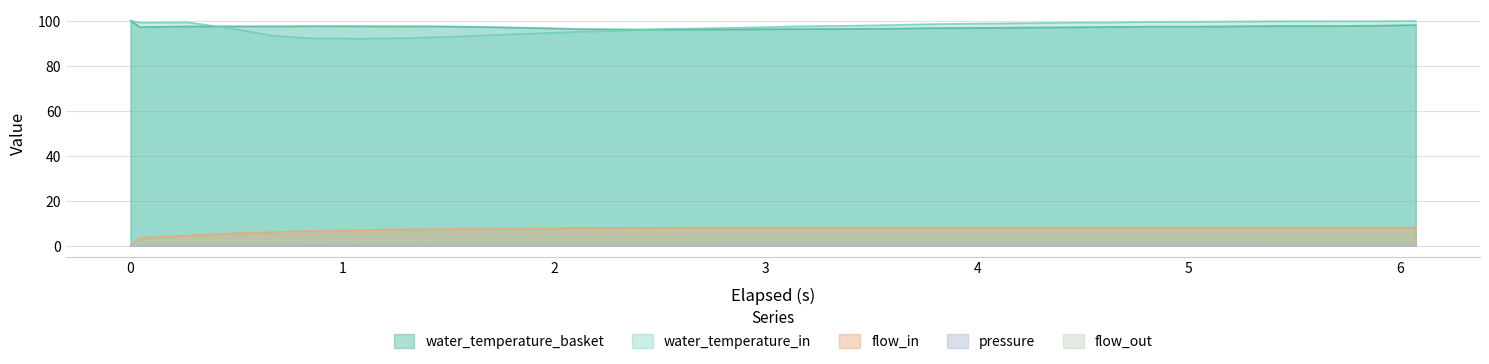

Reading left to right, transcribe all the data shown in this chart.

water_temperature_basket: 0.0=100.0	0.045=97.1	0.272=97.4	0.457=97.5	0.675=97.5	0.852=97.6	1.08=97.5	1.305=97.5	1.485=97.4	1.712=97.1	1.935=96.7	2.113=96.3	2.34=96.1	2.517=96.1	2.745=96.0	2.974=96.2	3.146=96.3	3.372=96.3	3.597=96.5	3.777=96.7	4.002=96.8	4.227=96.9	4.452=97.1	4.632=97.2	4.812=97.3	5.037=97.3	5.262=97.5	5.442=97.6	5.667=97.6	5.893=97.8	6.072=98.0
water_temperature_in: 0.0=100.0	0.045=99.1	0.272=99.2	0.457=96.8	0.675=93.3	0.852=92.2	1.08=92.0	1.305=92.2	1.485=92.8	1.712=93.6	1.935=94.4	2.113=95.0	2.34=95.6	2.517=96.3	2.745=96.6	2.974=97.0	3.146=97.5	3.372=97.7	3.597=98.0	3.777=98.4	4.002=98.7	4.227=98.9	4.452=99.1	4.632=99.2	4.812=99.4	5.037=99.5	5.262=99.6	5.442=99.7	5.667=99.7	5.893=99.7	6.072=99.8
flow_in: 0.0=0.0	0.045=3.5	0.272=4.5	0.457=5.4	0.675=6.1	0.852=6.6	1.08=6.9	1.305=7.2	1.485=7.4	1.712=7.6	1.935=7.7	2.113=7.9	2.34=8.0	2.517=8.0	2.745=8.0	2.974=8.0	3.146=8.0	3.372=8.0	3.597=8.0	3.777=8.0	4.002=8.0	4.227=8.0	4.452=8.0	4.632=8.0	4.812=8.0	5.037=8.0	5.262=8.0	5.442=8.0	5.667=8.0	5.893=8.0	6.072=8.0
pressure: 0.0=0.0	0.045=0.0	0.272=0.0	0.457=0.0	0.675=0.1	0.852=0.2	1.08=0.3	1.305=0.6	1.485=0.7	1.712=0.8	1.935=0.8	2.113=0.8	2.34=0.9	2.517=0.9	2.745=0.9	2.974=0.9	3.146=0.9	3.372=0.9	3.597=1.0	3.777=0.9	4.002=0.9	4.227=0.9	4.452=0.9	4.632=0.9	4.812=0.9	5.037=0.9	5.262=0.9	5.442=0.9	5.667=0.9	5.893=0.9	6.072=0.8
flow_out: 0.0=0.0	0.045=0.8	0.272=0.8	0.457=0.8	0.675=0.8	0.852=0.8	1.08=0.8	1.305=0.8	1.485=0.8	1.712=0.8	1.935=0.8	2.113=0.8	2.34=0.8	2.517=0.8	2.745=0.8	2.974=0.8	3.146=0.8	3.372=0.8	3.597=0.8	3.777=0.8	4.002=0.8	4.227=0.8	4.452=0.8	4.632=0.8	4.812=0.8	5.037=0.8	5.262=0.8	5.442=0.8	5.667=0.8	5.893=0.8	6.072=0.8